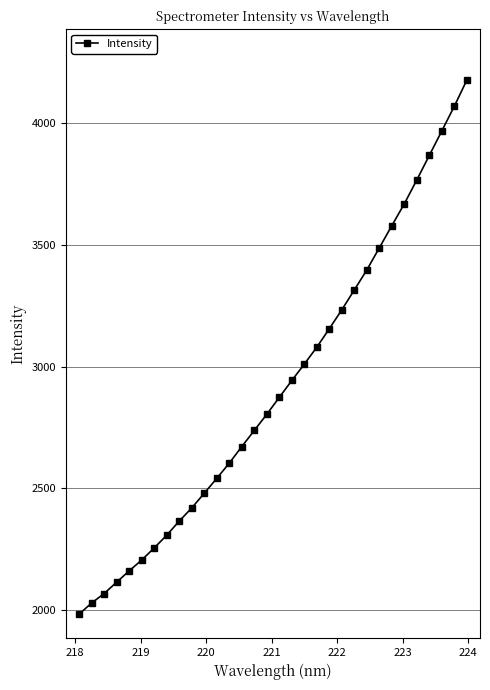

What is the minimum value shown in the chart?

1982.9